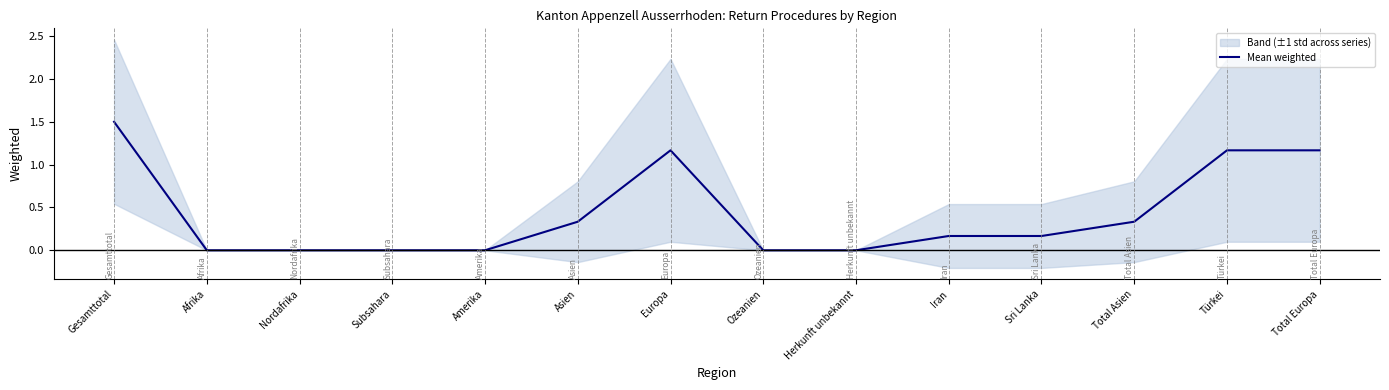

What is the label of the 7th point from the left?

Europa